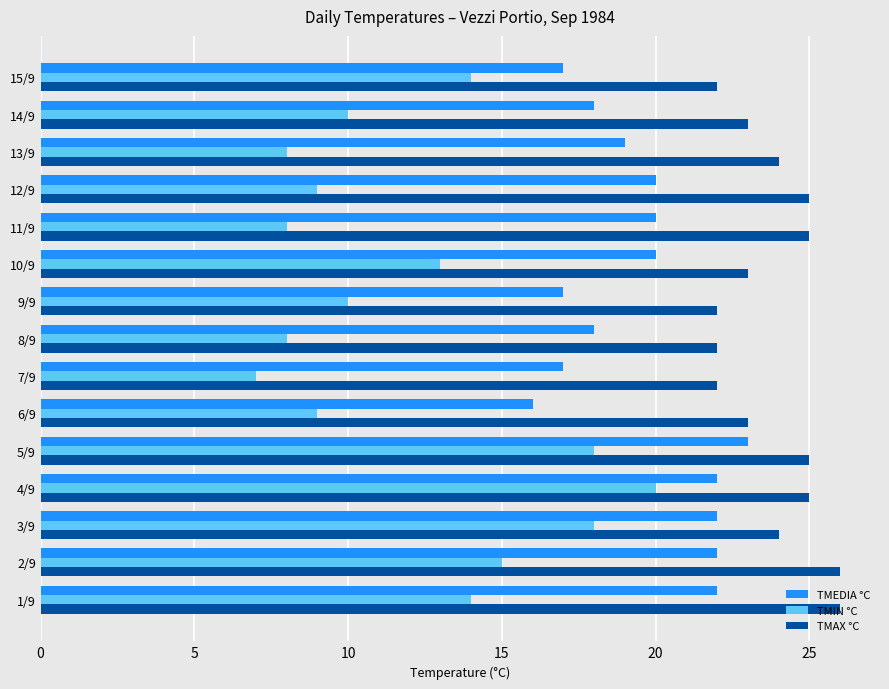

Which series has the largest total across all categories?

TMAX °C